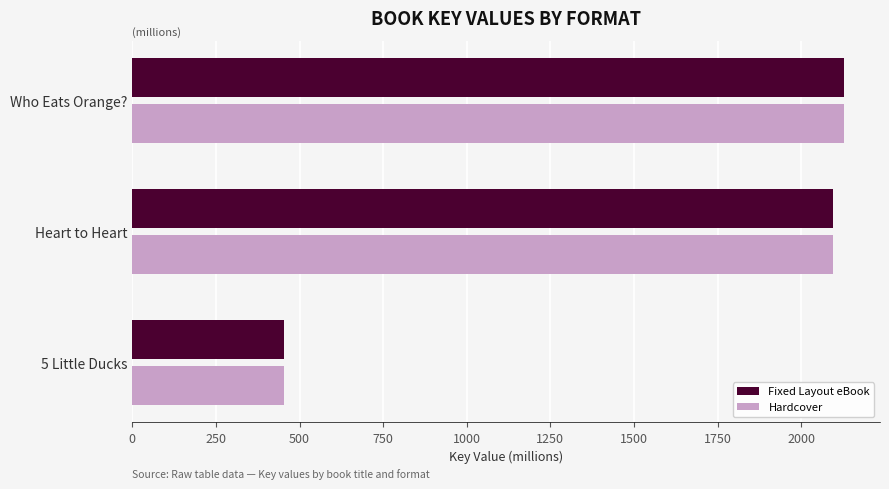

What is the average value of the Hardcover series?

1559.4